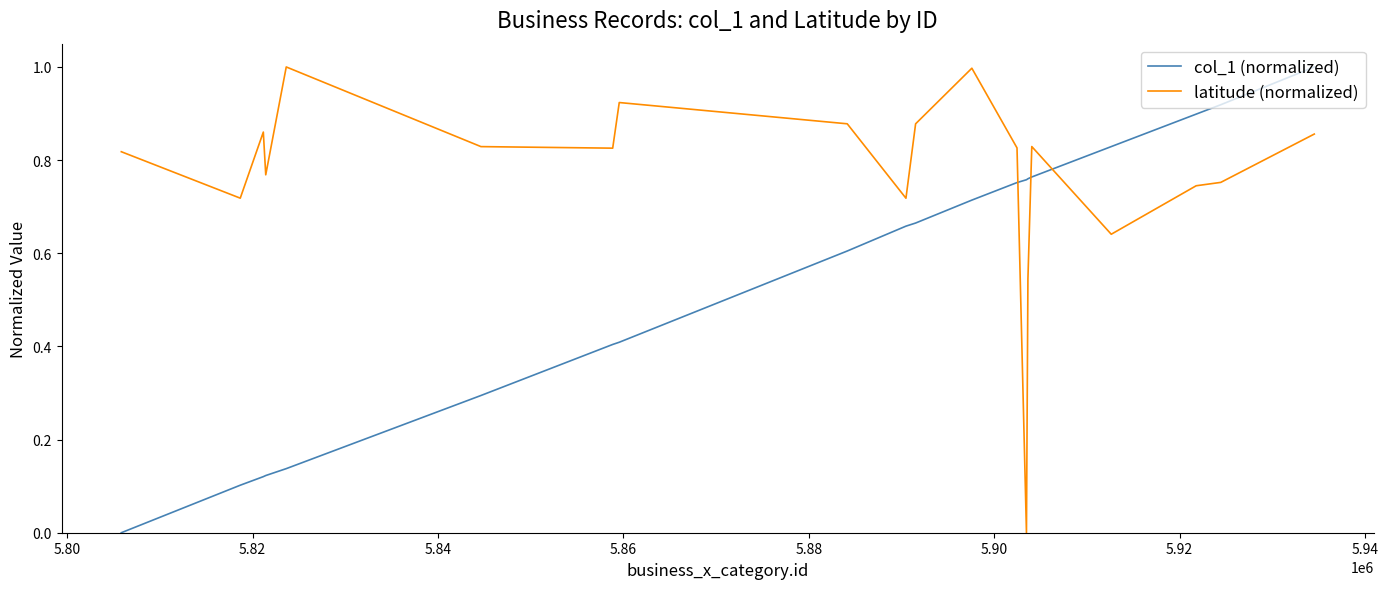

What is the difference between the maximum and minimum values in the latitude (normalized) series?

1.0